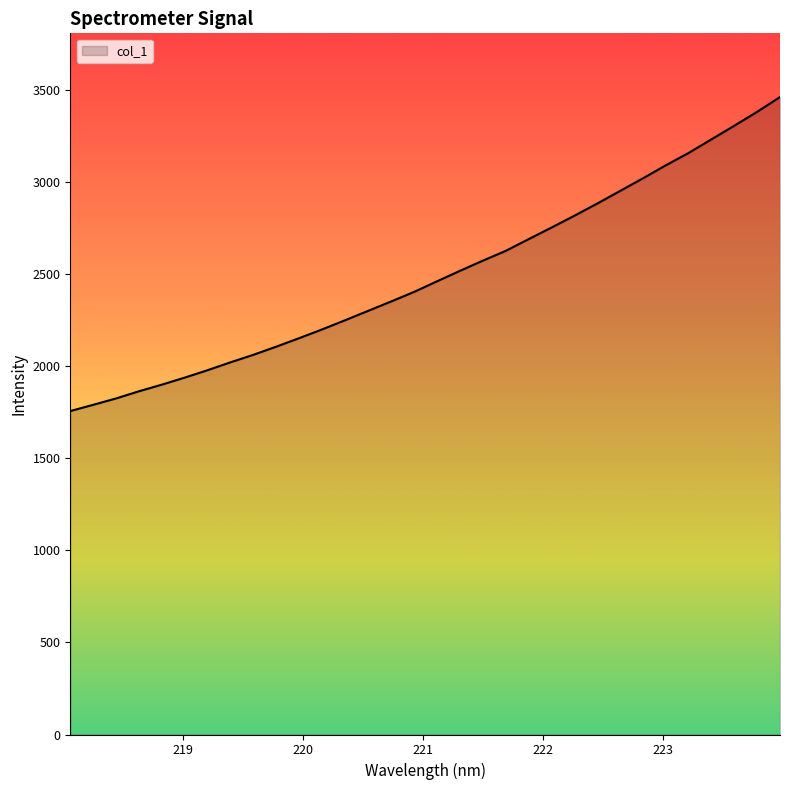

What is the greatest value displayed?

3462.4